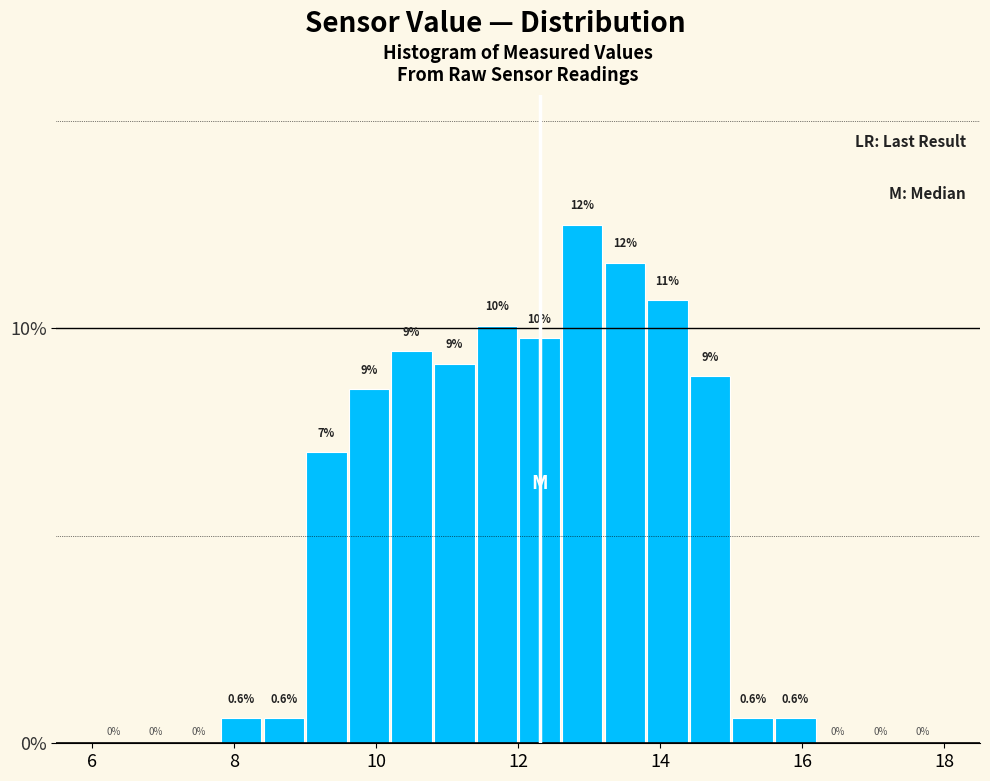

Around what value on the x-axis is the tallest bar? Give the approximate position of its centre, as read against the axis.

13.0